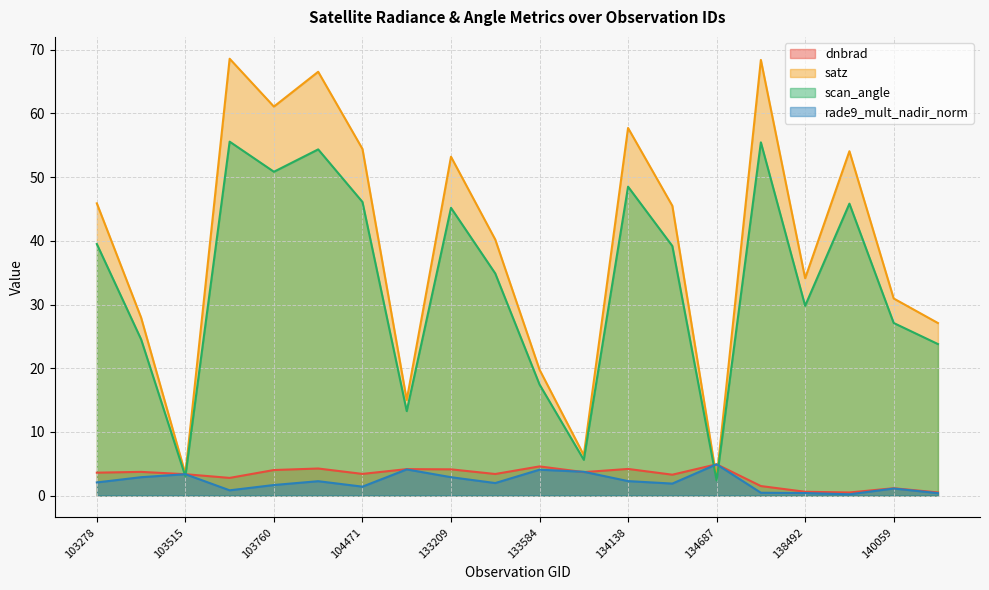

How many interior local peaks does the rade9_mult_nadir_norm series have?

6